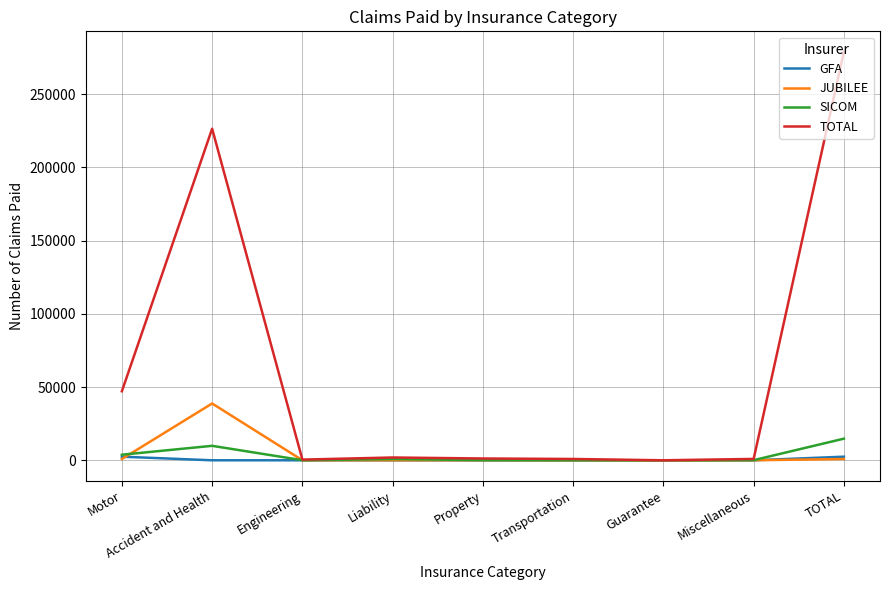

What is the difference between the highest and lowest values at Accident and Health?

226357